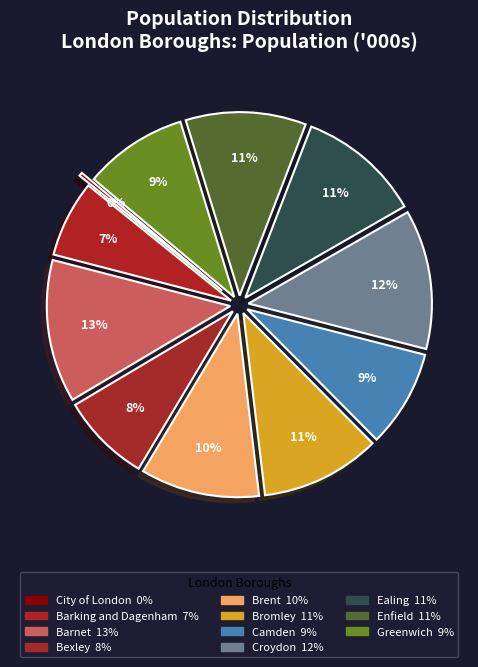

Does any single category account for the majority?

No